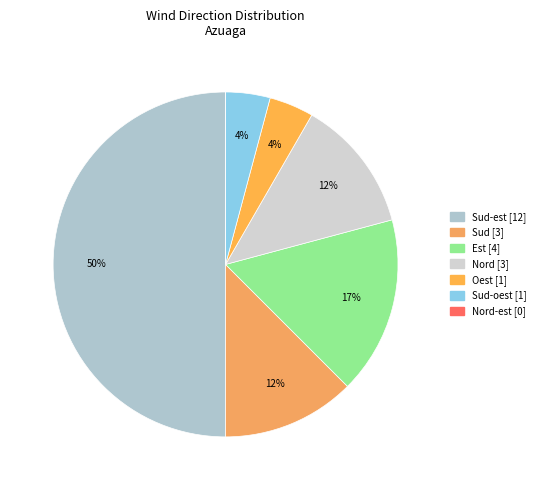

To the nearest percent, what is the difference between the largest and smallest slice percentages?

50%